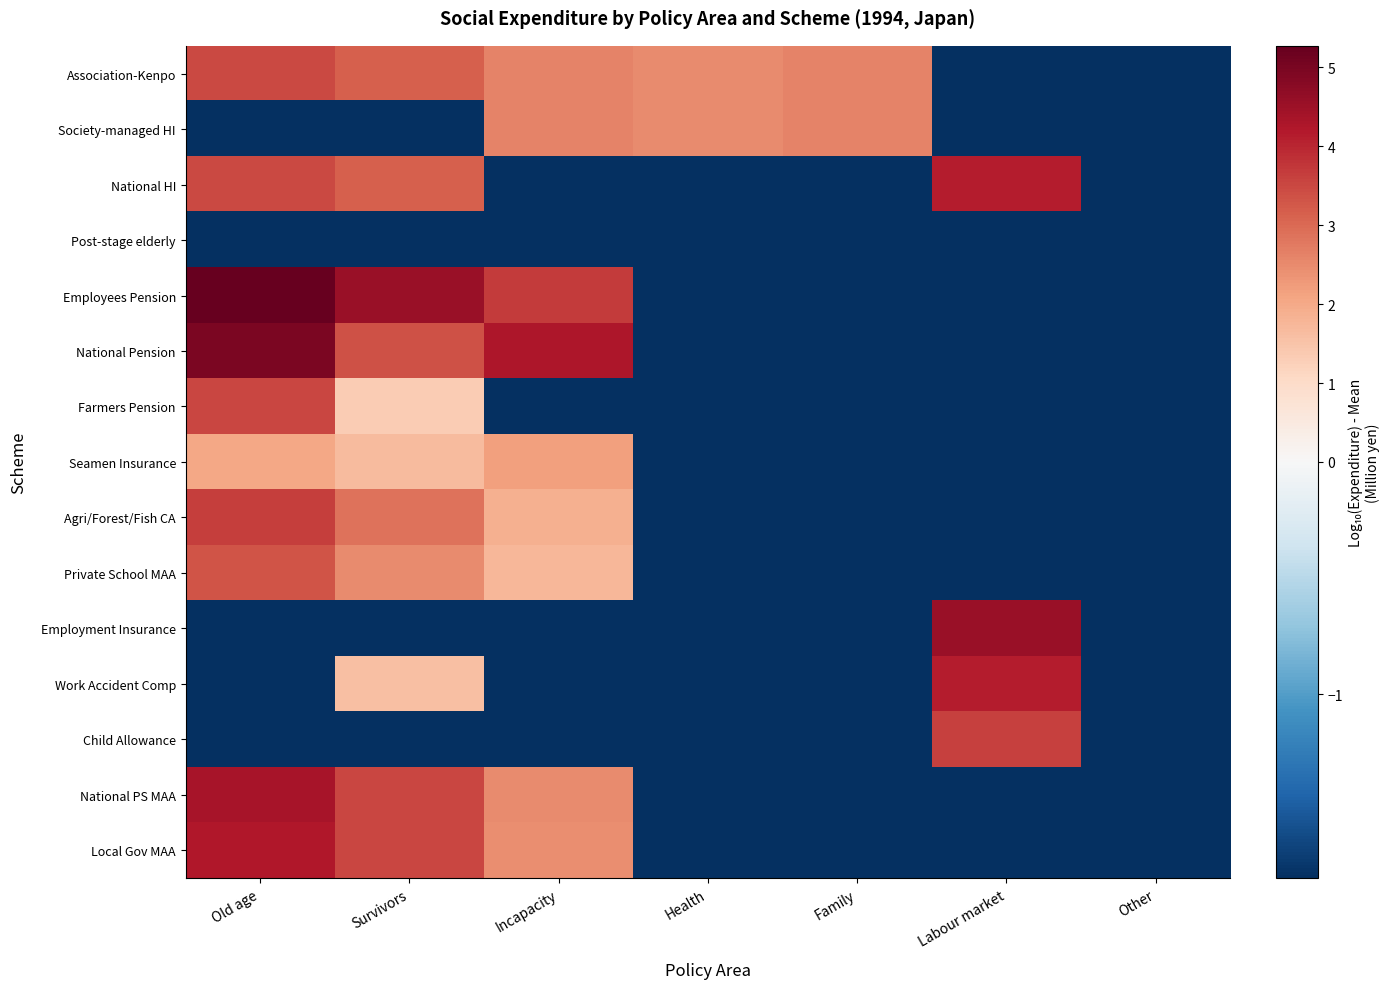

What is the minimum value shown in the chart?

-1.8